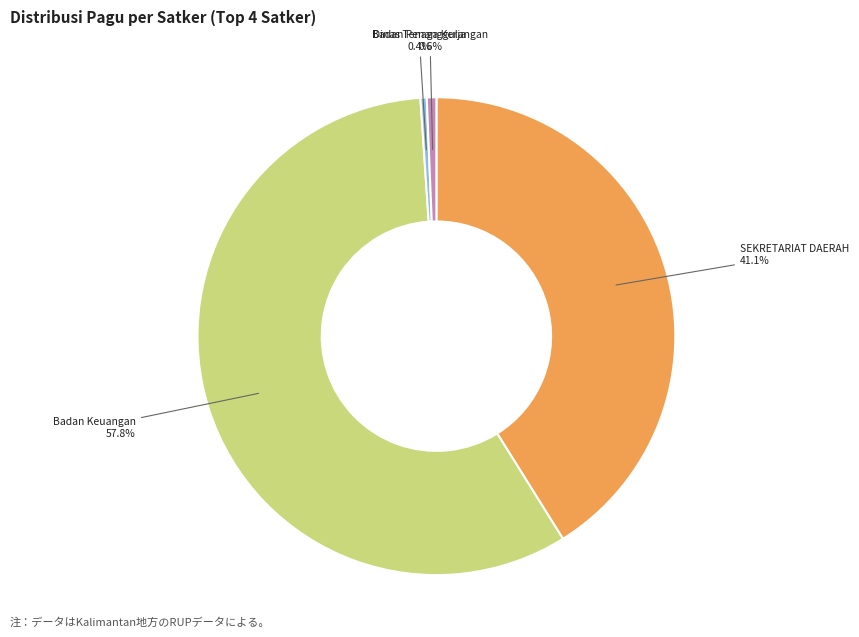

Is there a majority slice in this chart?

Yes